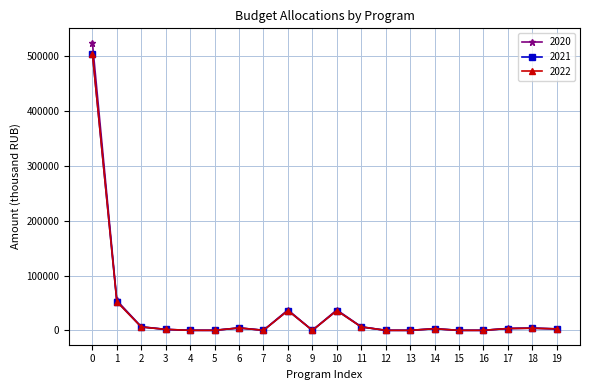

How many values in the 2020 series are below 3039?

10